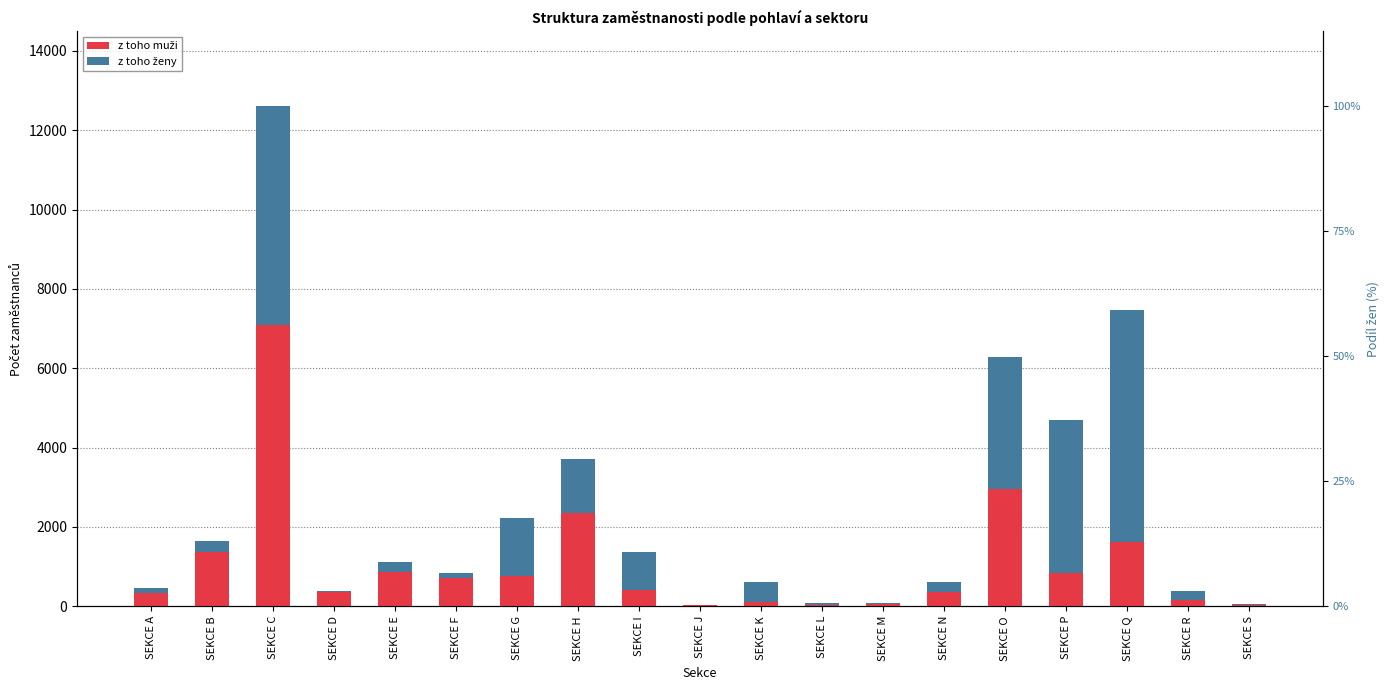

Does the chart contain stacked bars?

No